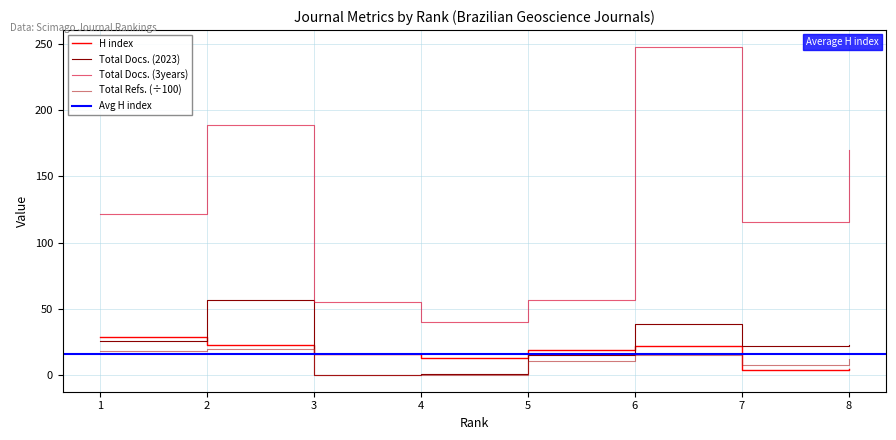

Is it true that Total Docs. (2023) equals 23.0 at 8?

True